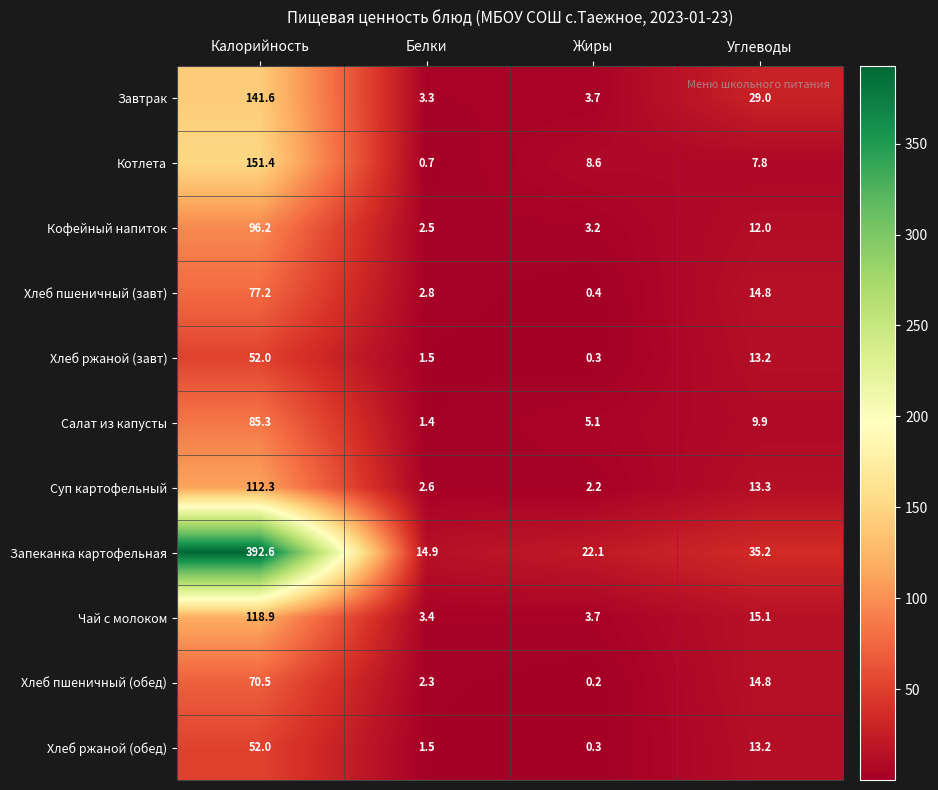

Which series has the largest total across all categories?

Запеканка картофельная